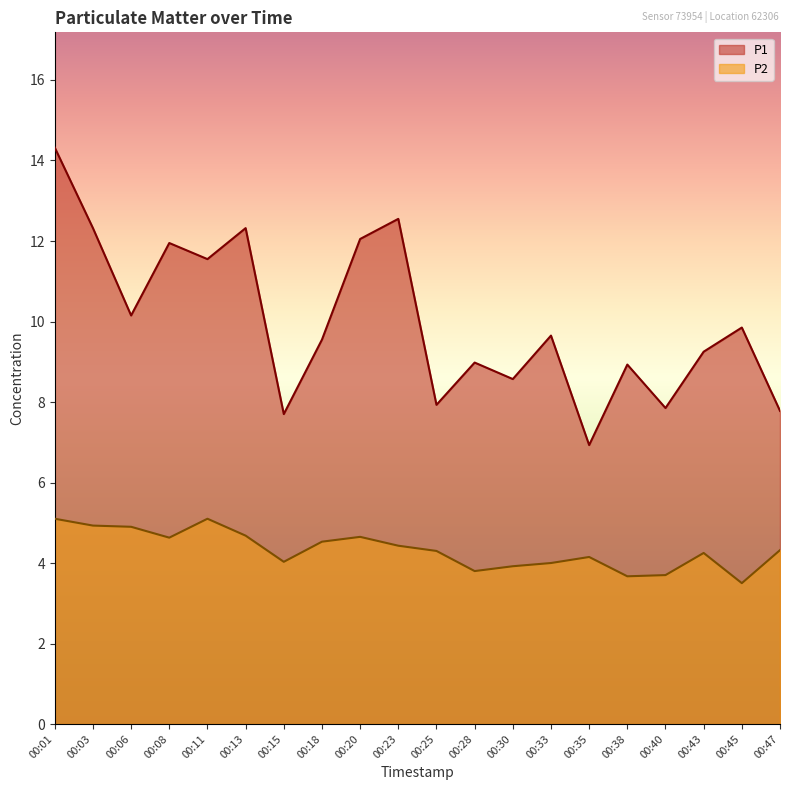

Which series has the largest total across all categories?

P1